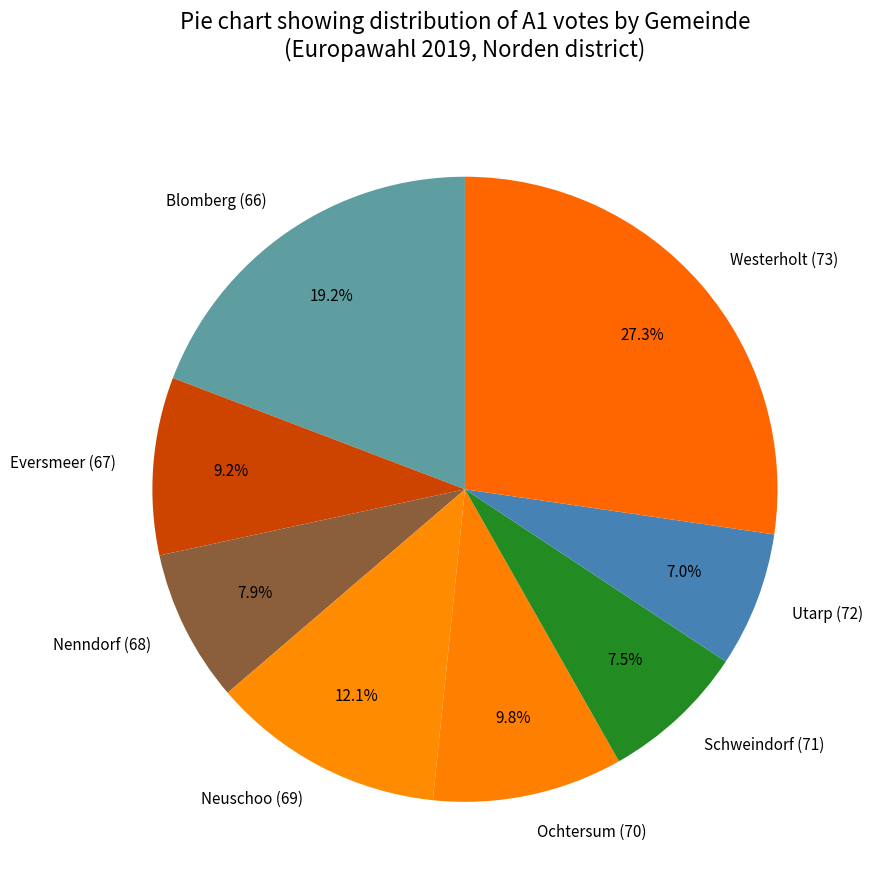

To the nearest percent, what is the combined percentage of Ochtersum (70) and Eversmeer (67)?

19%